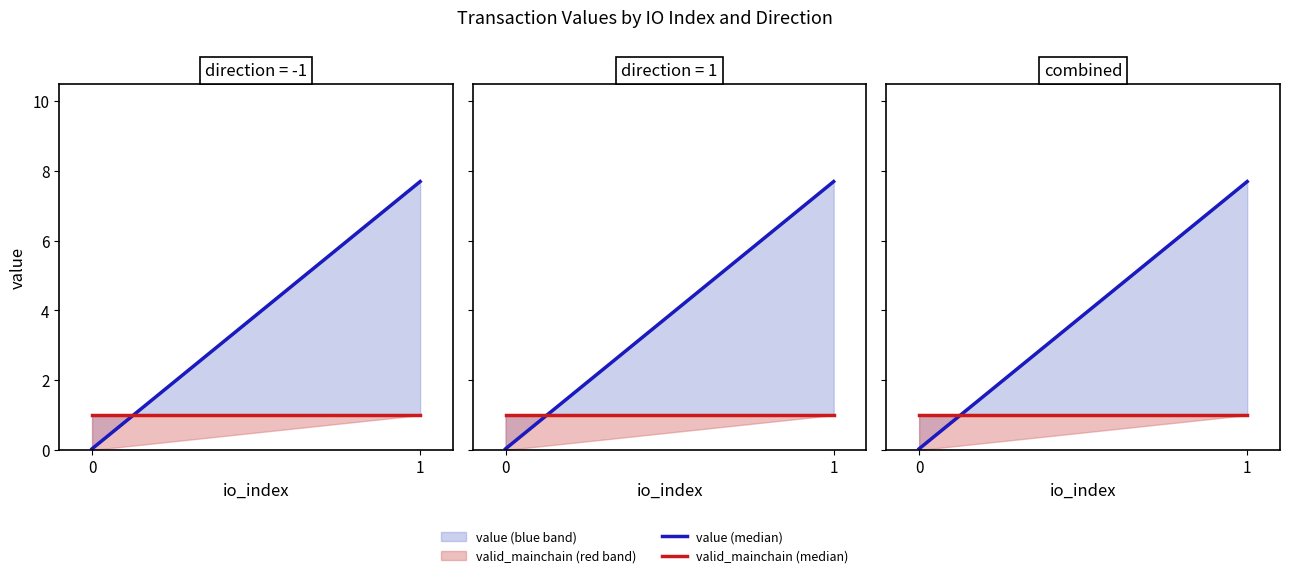

Which series has the largest range (max minus min)?

value (median)